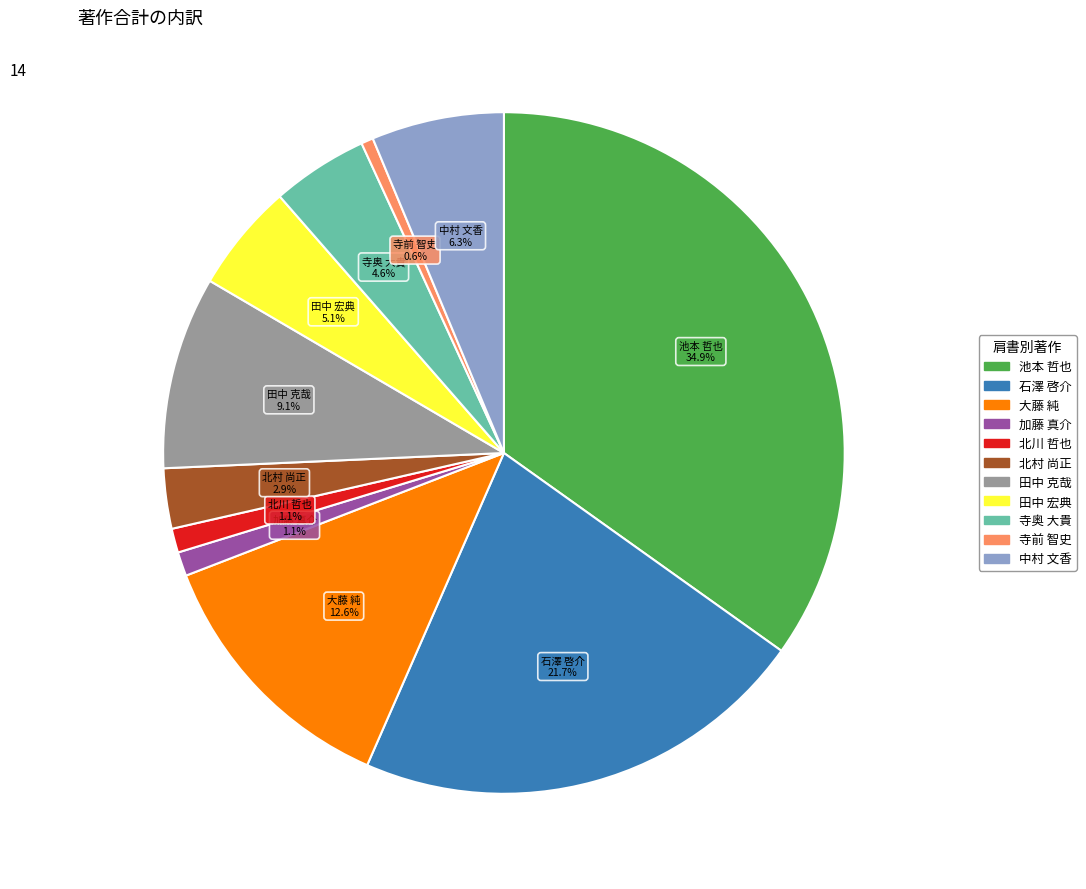

Is there a majority slice in this chart?

No